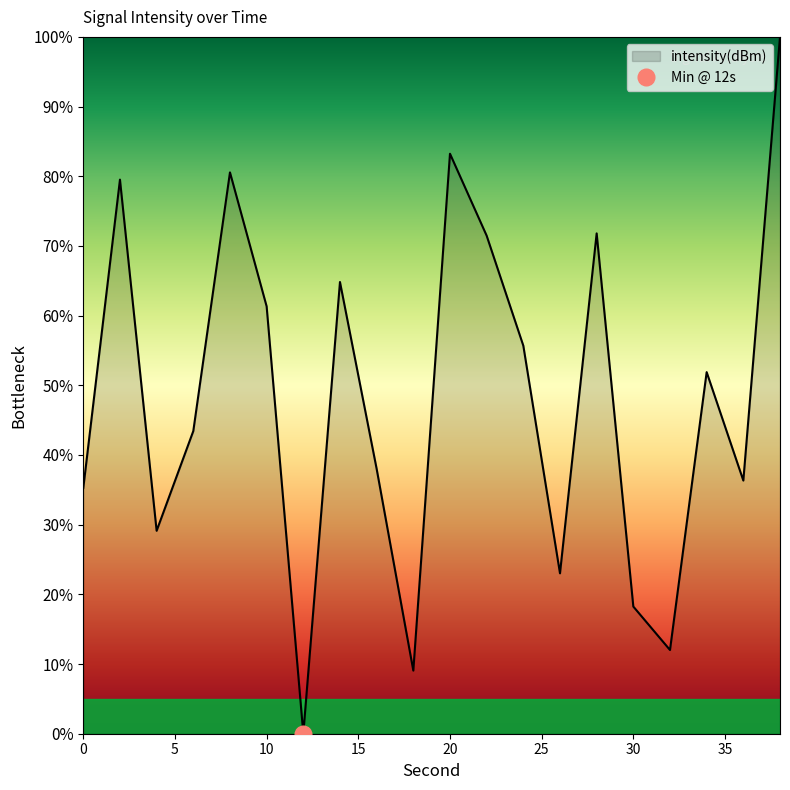

The chart shows a value of 55.7 at 24. True or false?

True